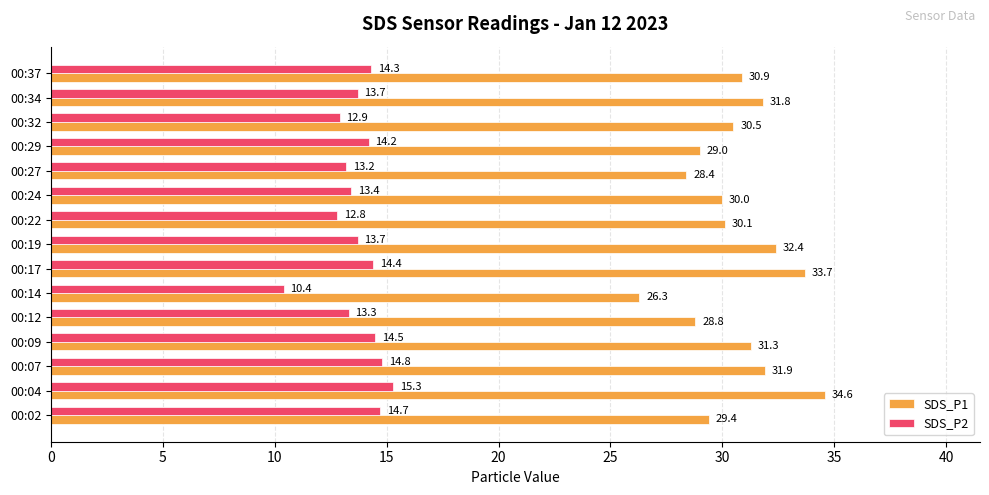

Which series has the largest total across all categories?

SDS_P1